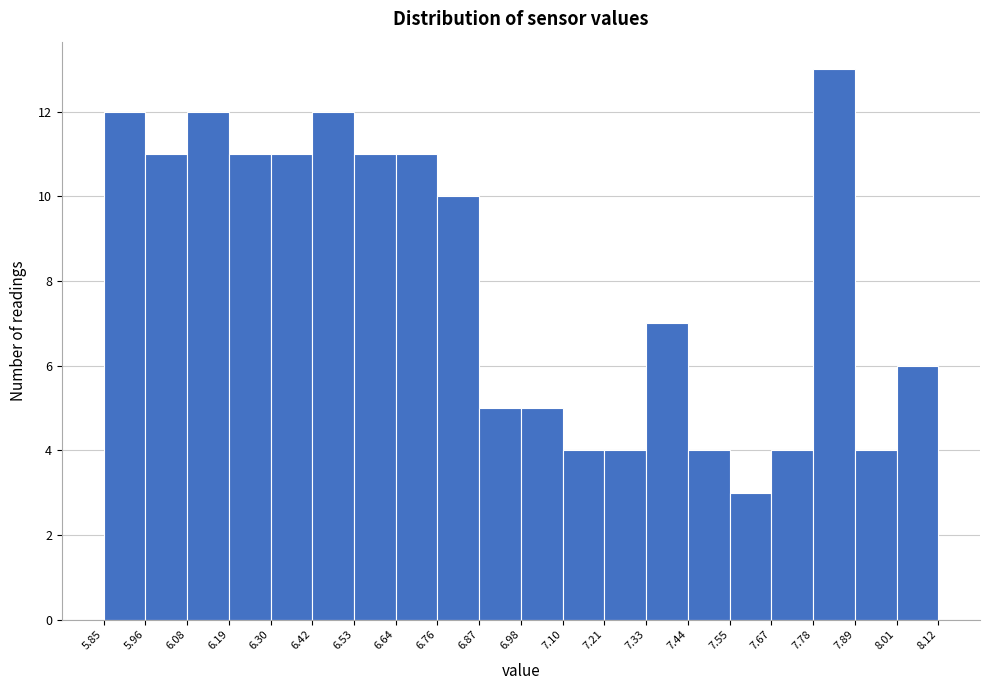

Which range on the x-axis has the tallest bar?

7.78 to 7.89